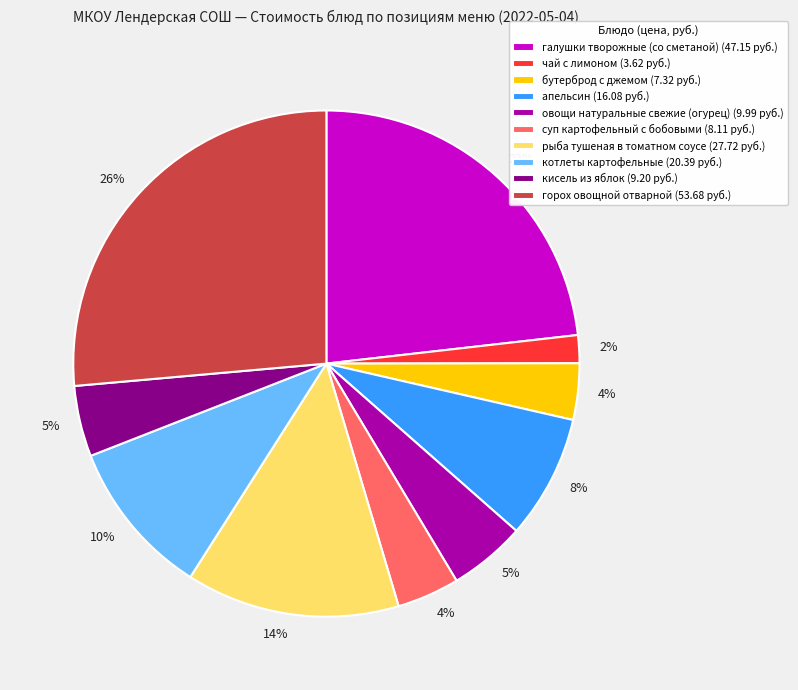

Does any single category account for the majority?

No